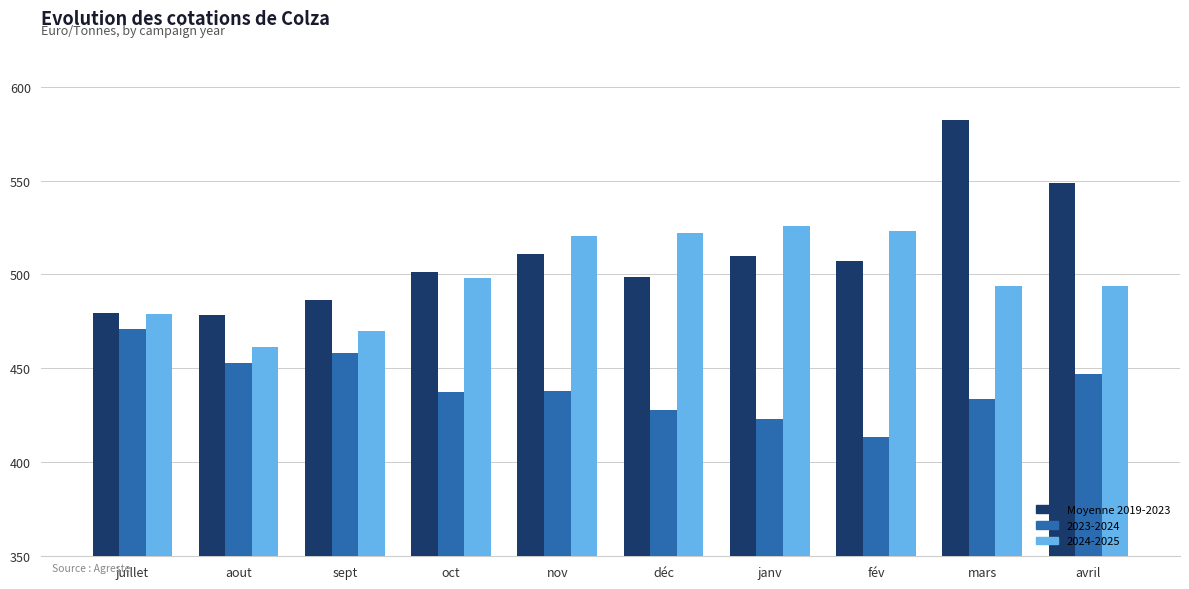

Count the number of data series in this chart.

3